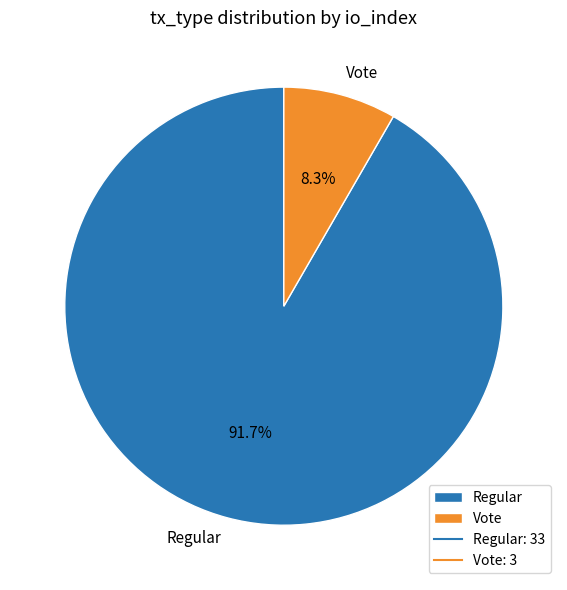

True or false: Regular accounts for 92% of the total.

True